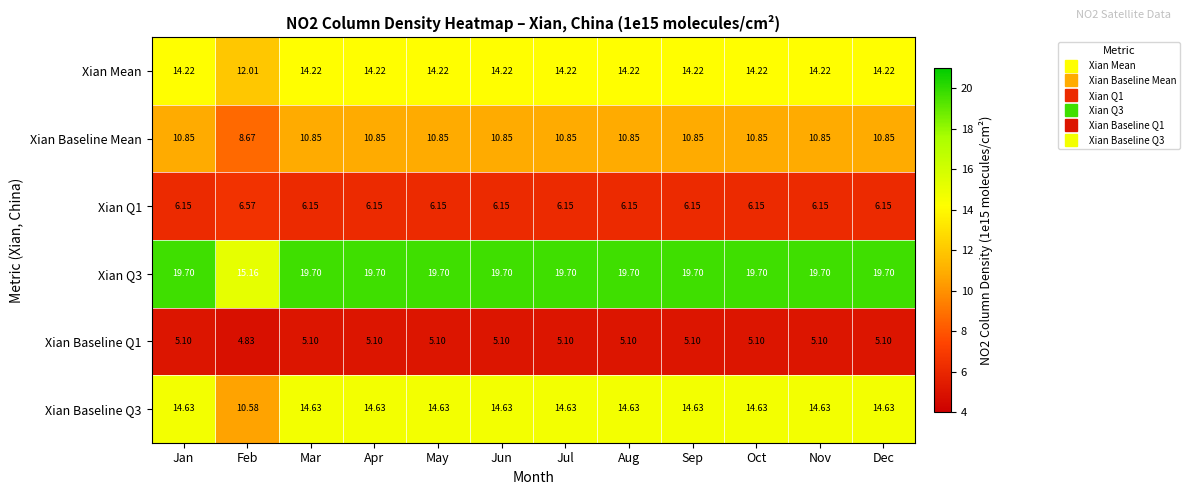

Where does the Xian Baseline Q3 series first go above 14?

Jan